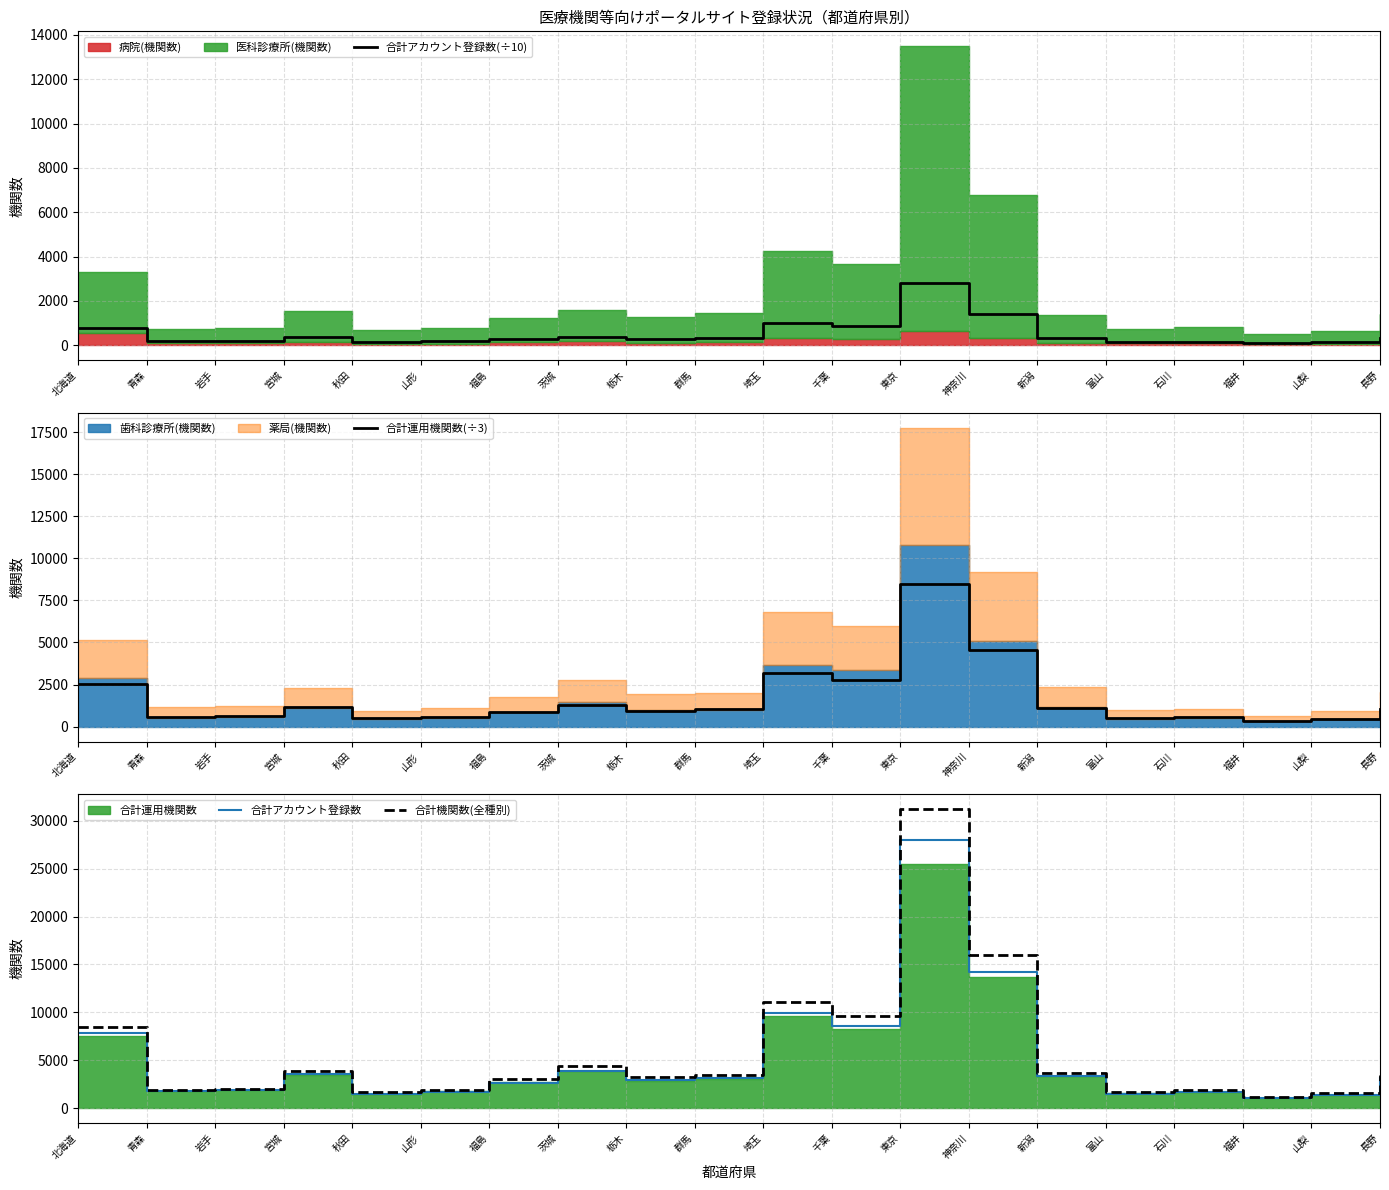

Is the value of 合計アカウント登録数 at 福井 greater than the value of 合計運用機関数(÷3) at 岩手?

Yes